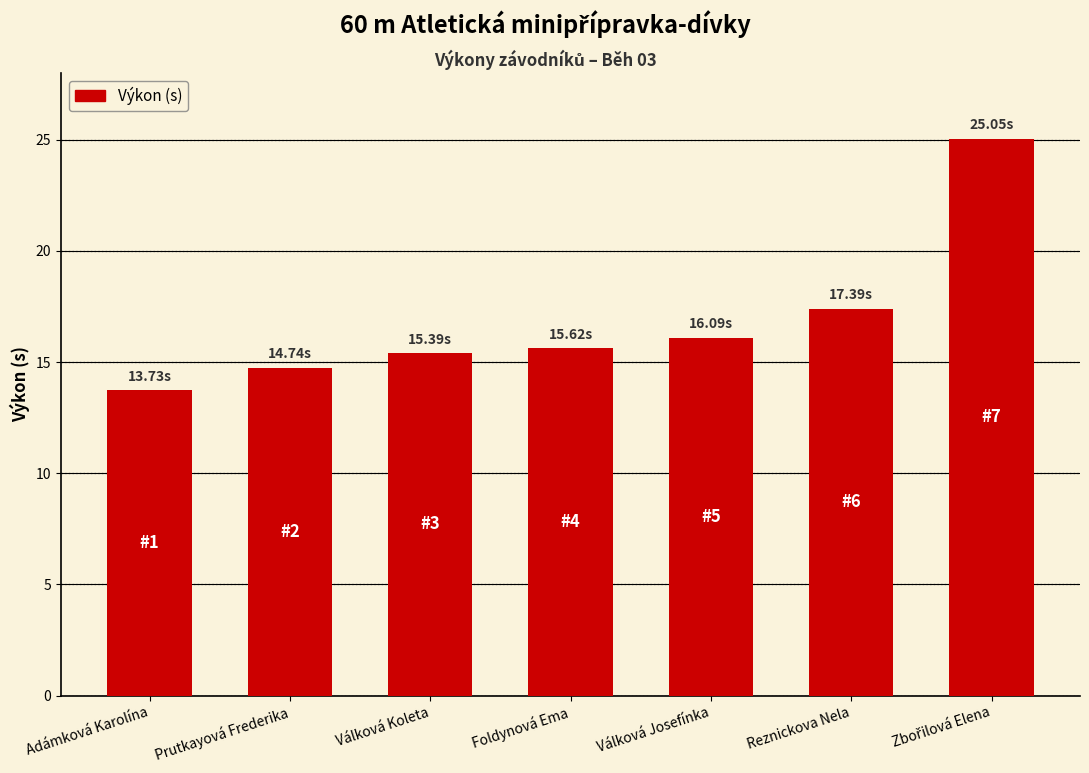

The value at Válková Koleta is 15.4. True or false?

True